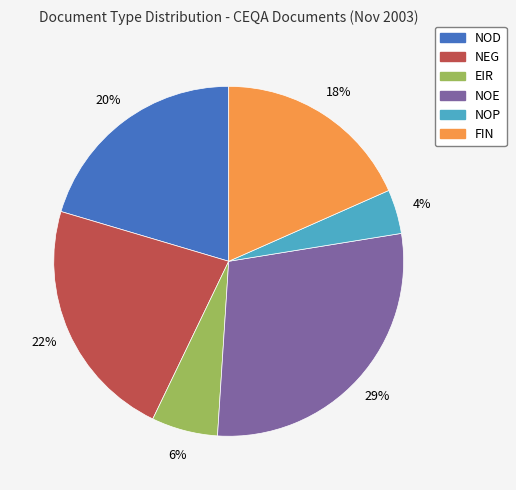

To the nearest percent, what portion does NOE represent?

29%